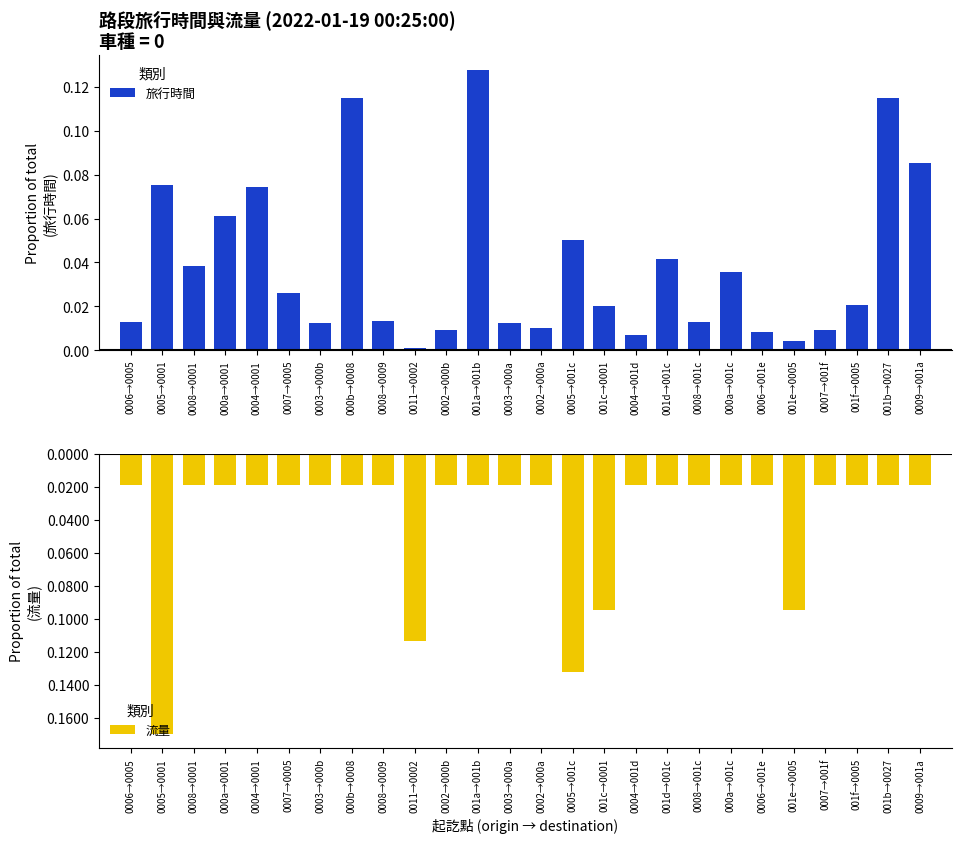

The value of 旅行時間 at 000a→0001 is 0.0. True or false?

False